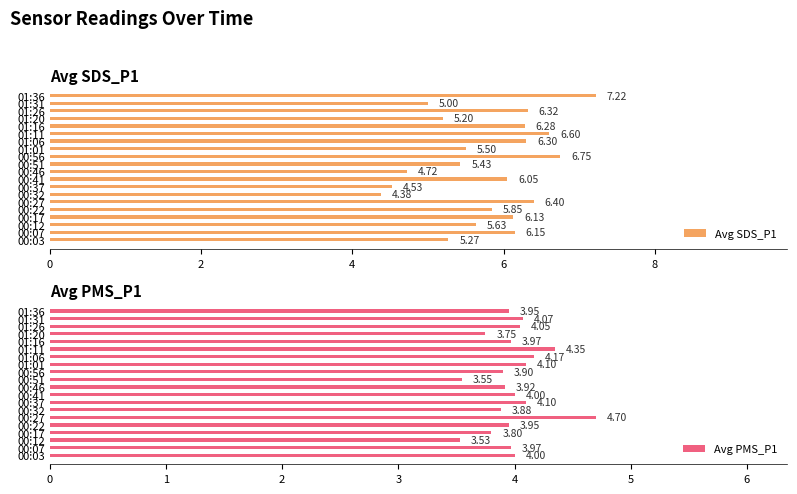

What is the difference between the maximum and minimum values in the Avg SDS_P1 series?

2.8